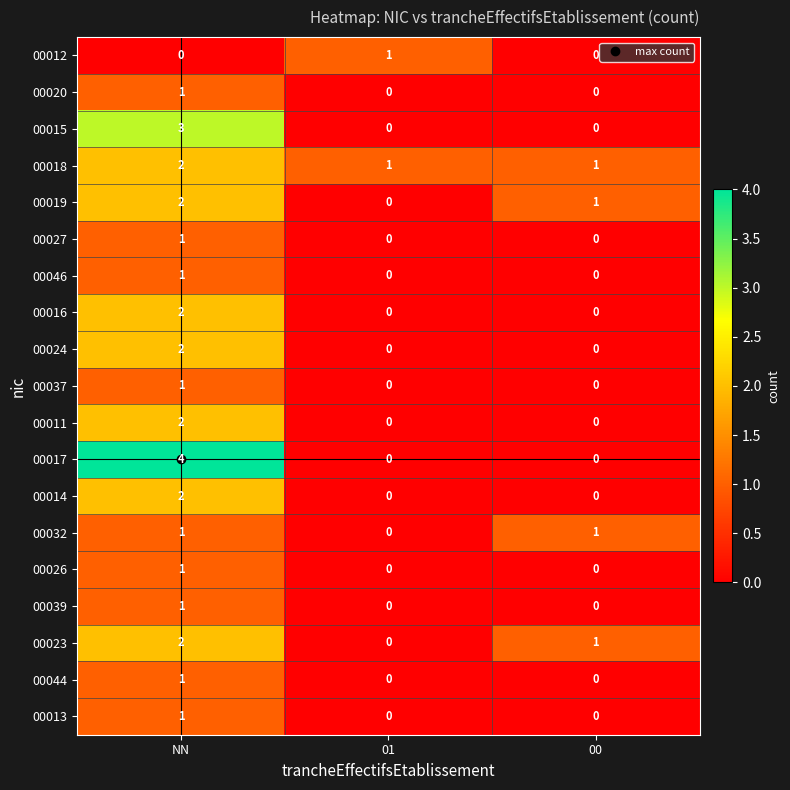

At how many categories does at least one series exceed 0?

3